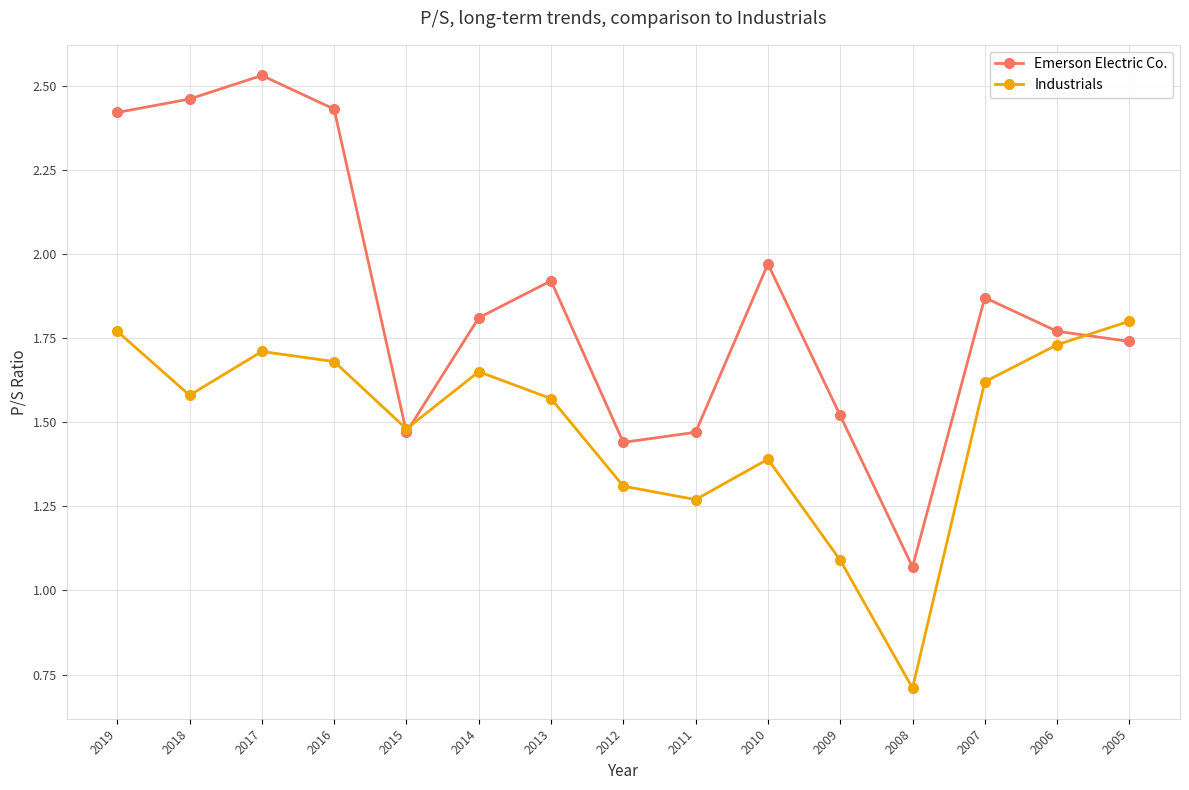

How many lines are shown in the chart?

2